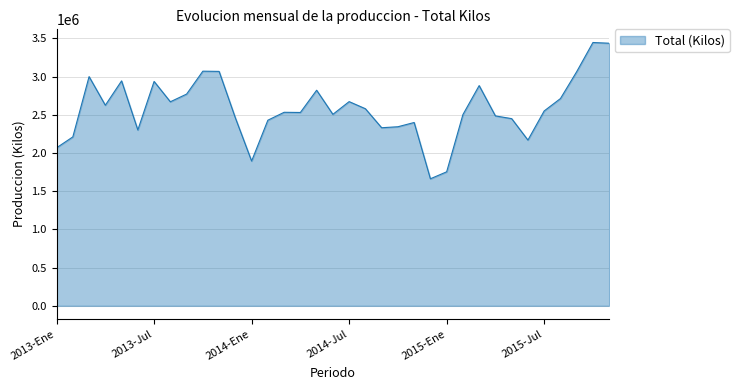

Does the chart display data point markers on the line(s)?

No